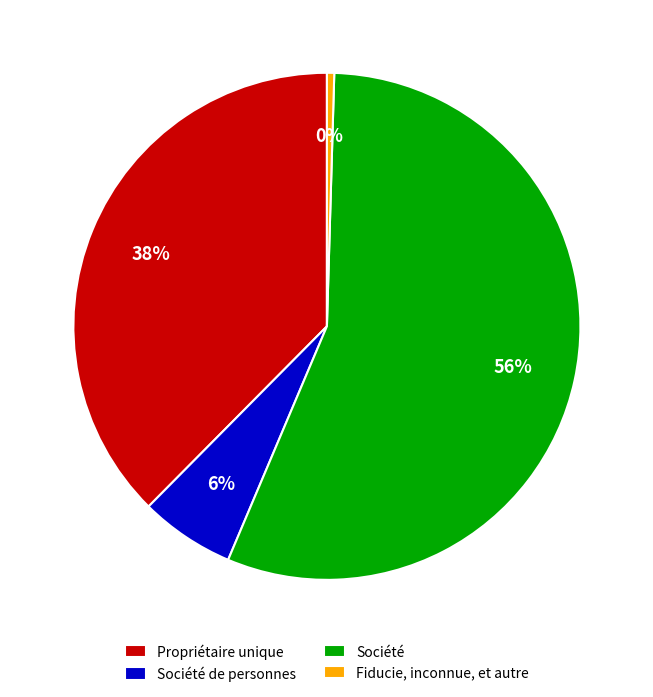

True or false: Société accounts for 48% of the total.

False